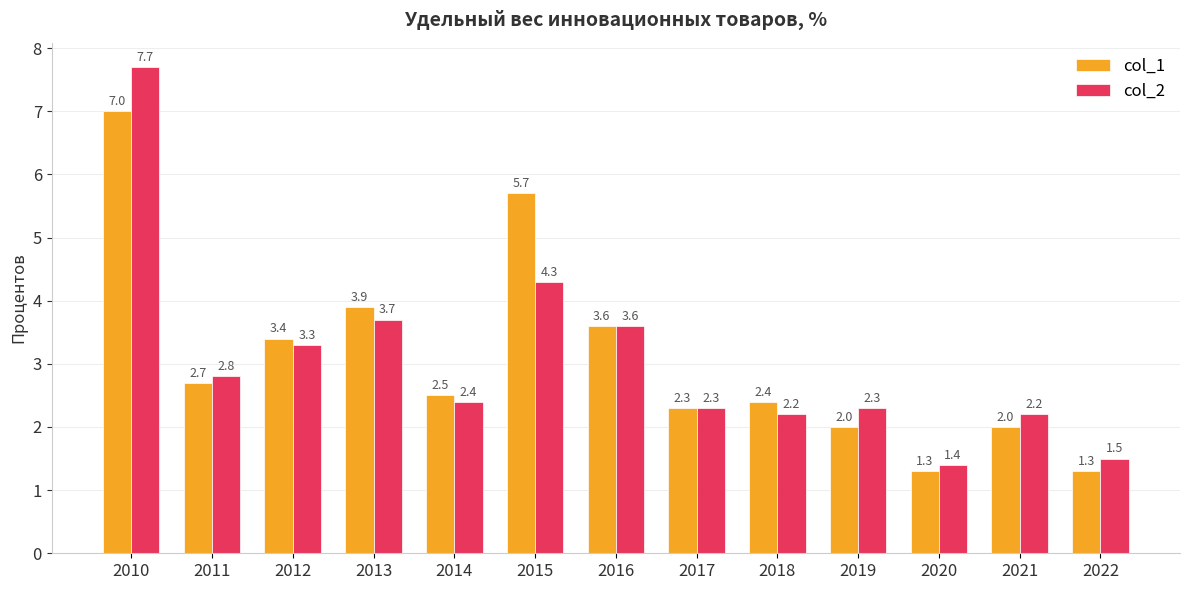

At how many categories does at least one series exceed 3?

5